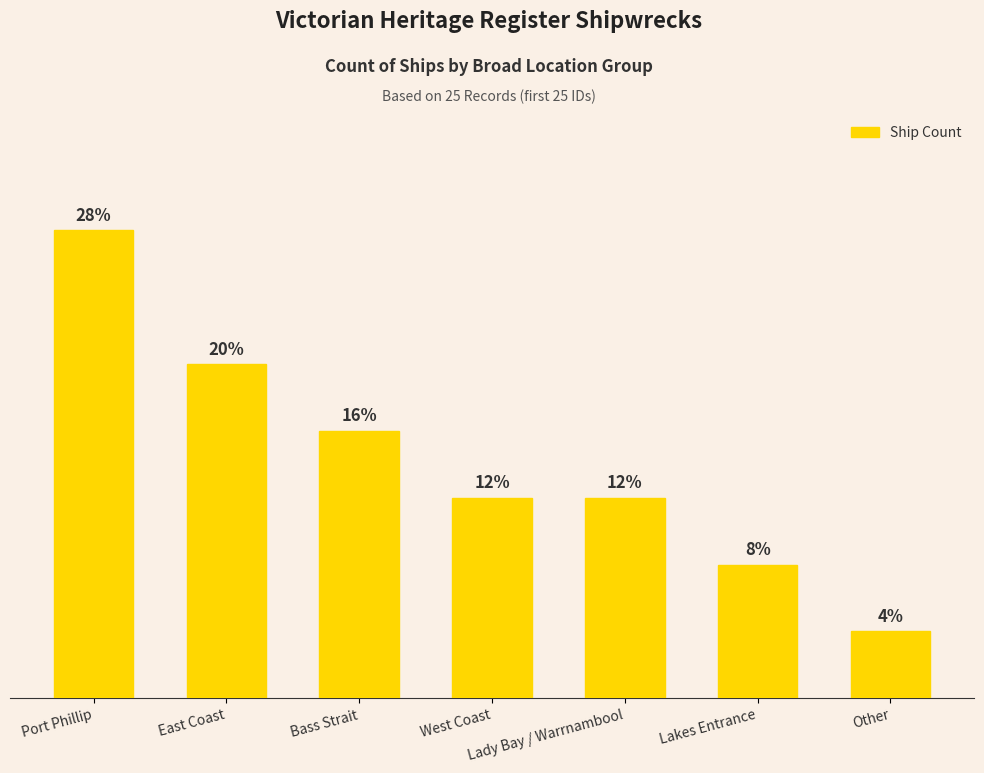

What is the sum of the values at West Coast and Lakes Entrance?

5